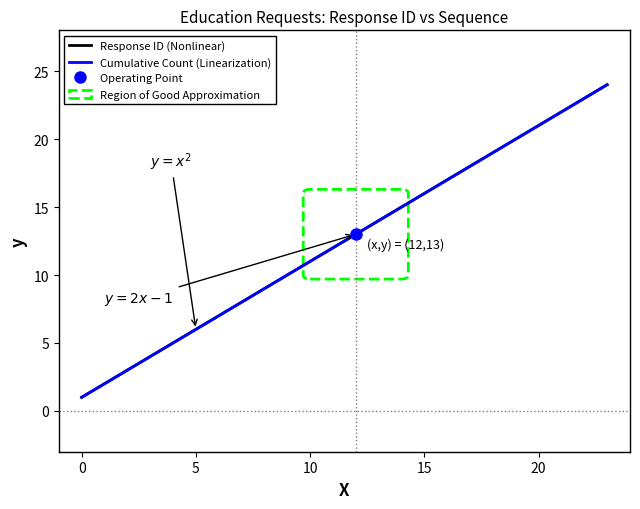

What are all the series names shown in the legend?

Response ID (Nonlinear), Cumulative Count (Linearization)